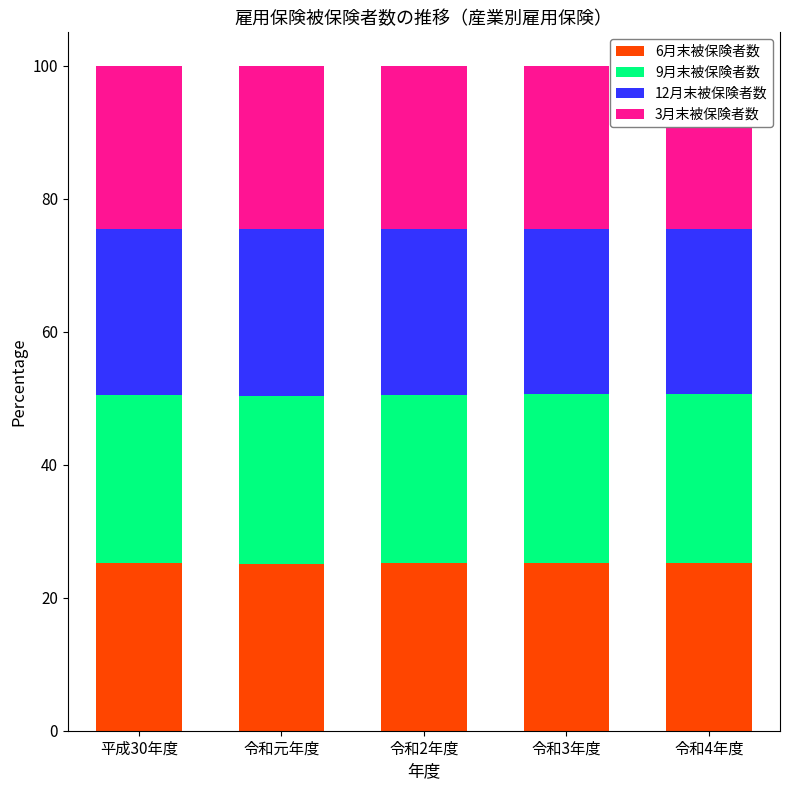

Are the bars grouped side by side (vs. stacked)?

No